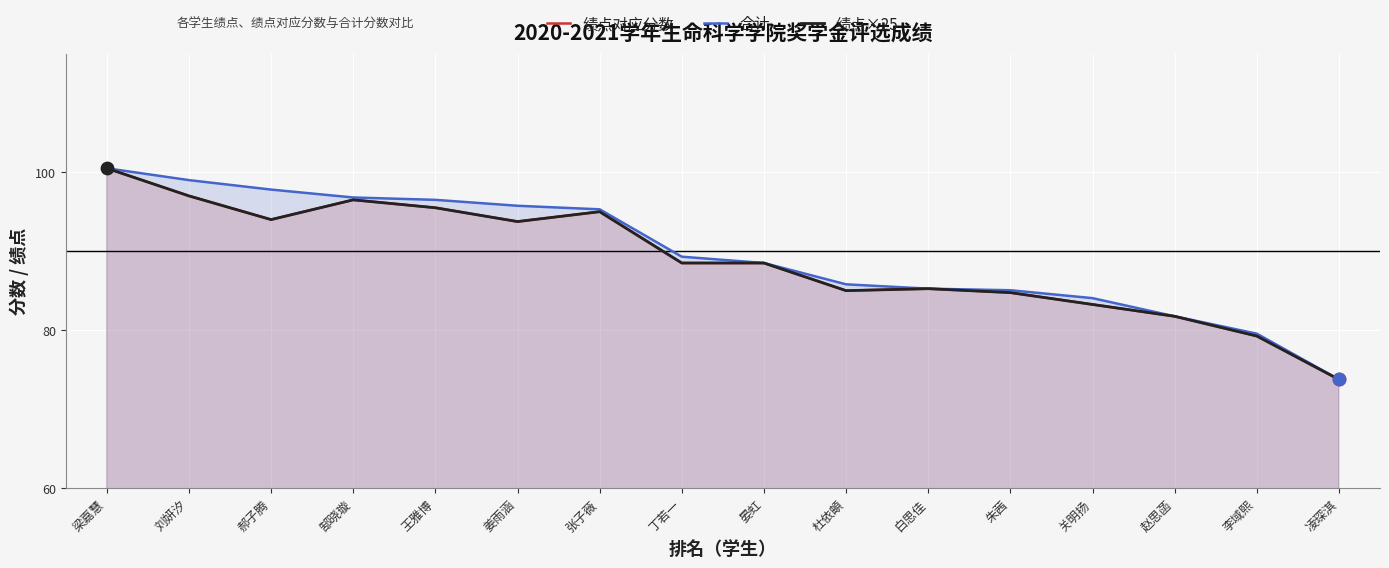

Is the value of 绩点×25 at 赵思菡 greater than the value of 绩点对应分数 at 王雅博?

No